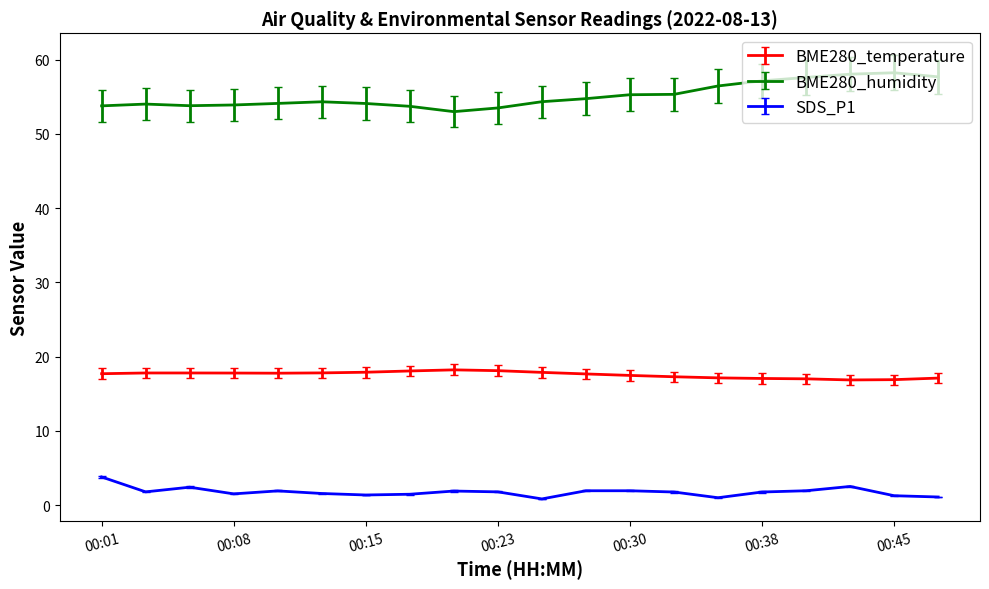

What is the highest value of the SDS_P1 series?

3.8